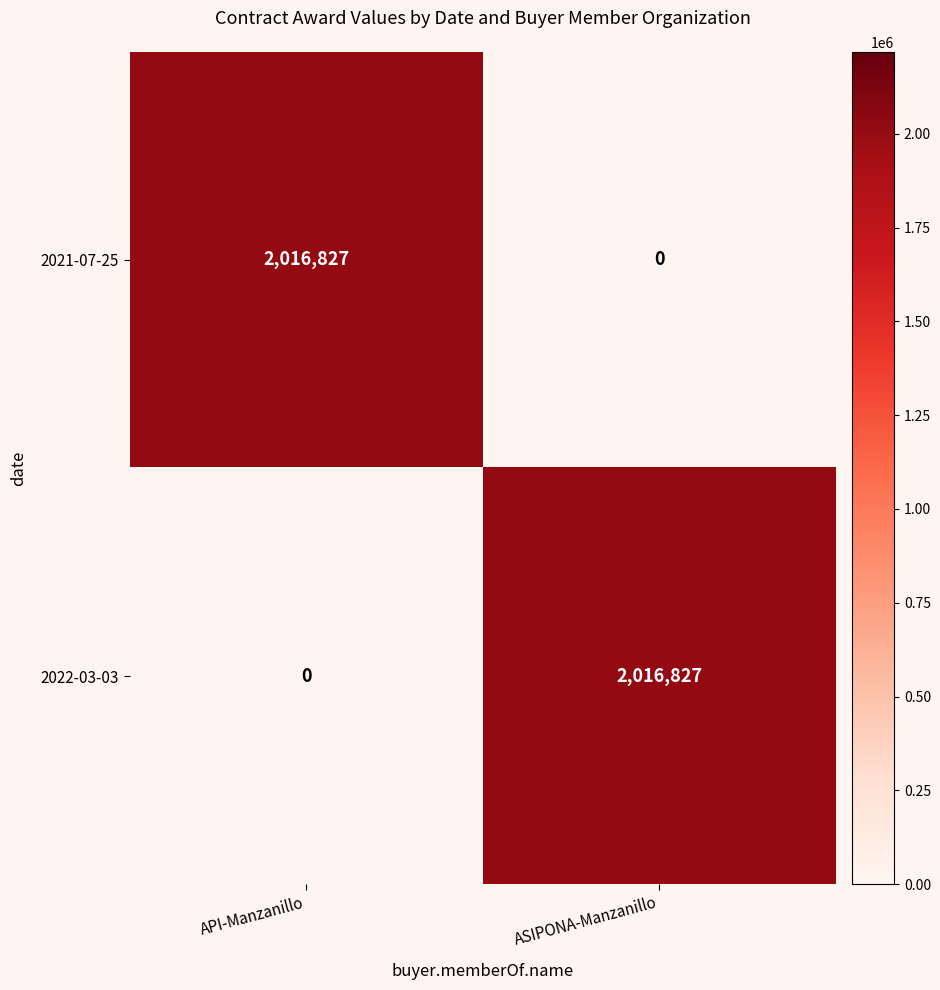

What is the difference between the 2021-07-25 values at API-Manzanillo and ASIPONA-Manzanillo?

2016827